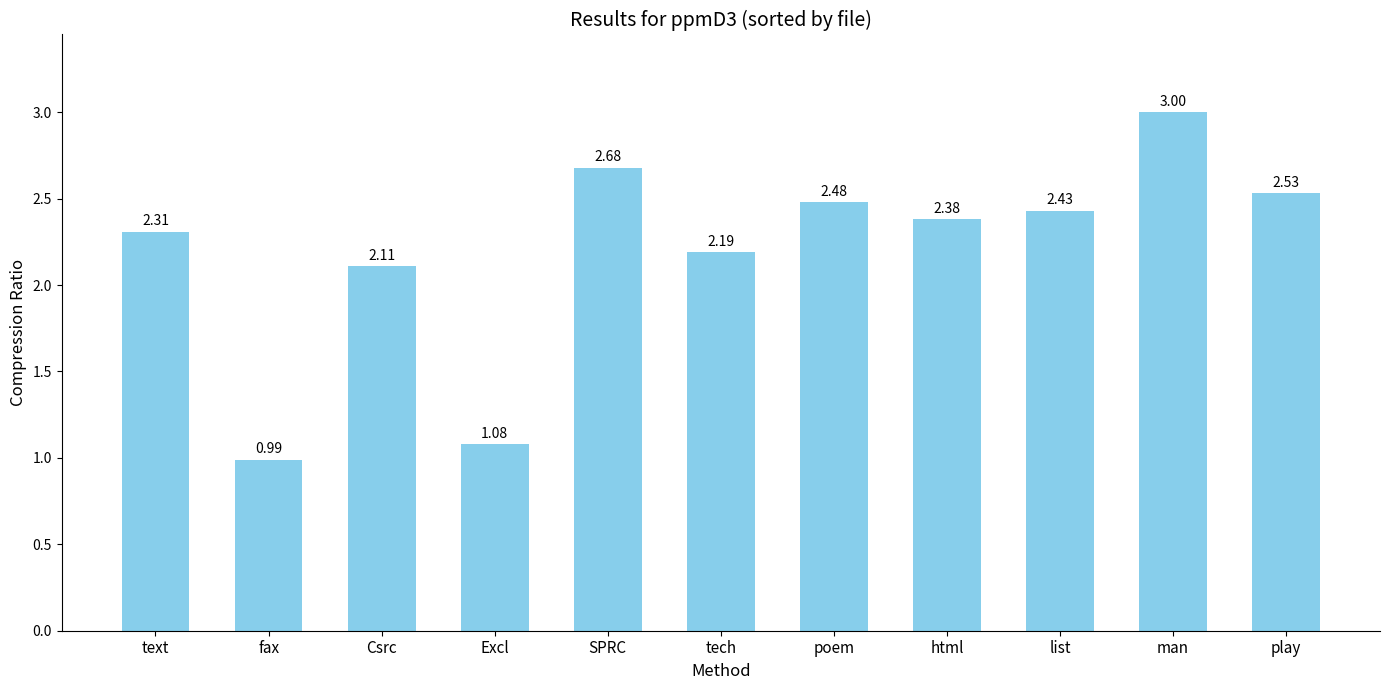

What value does the data have at tech?

2.2